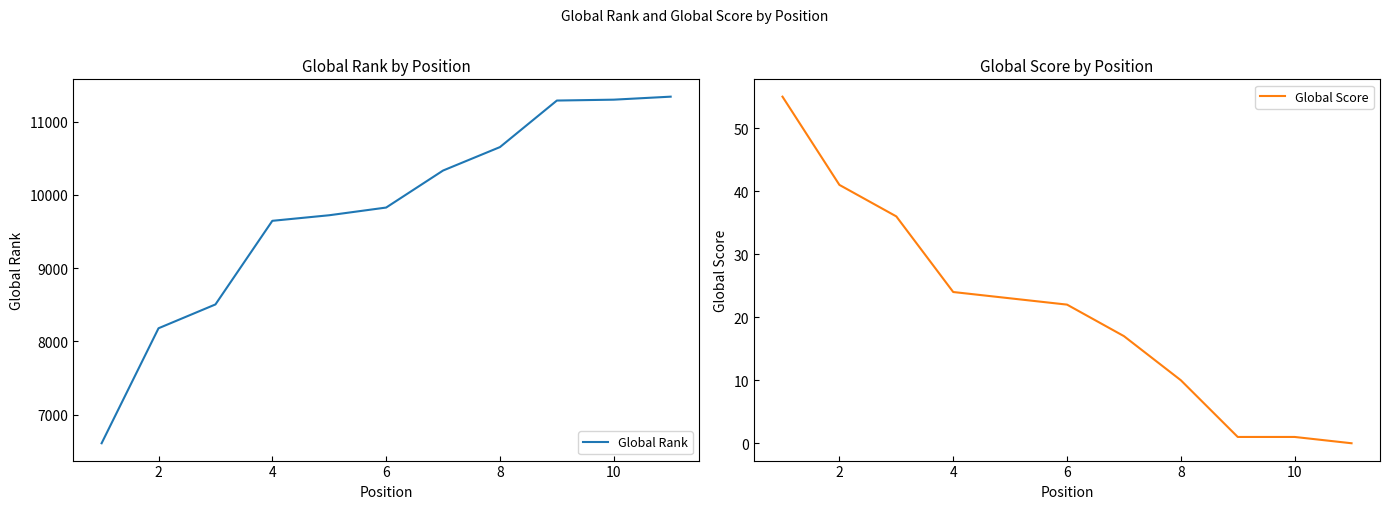

True or false: Global Rank and Global Score intersect in this chart.

False